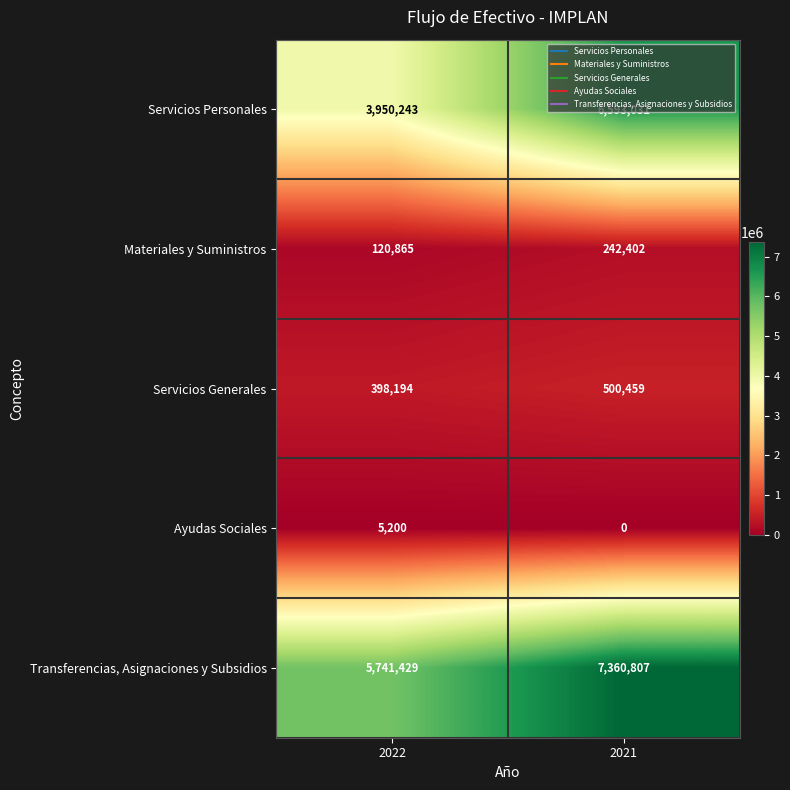

At 2021, list the series in order from largest to smallest.

Transferencias, Asignaciones y Subsidios, Servicios Personales, Servicios Generales, Materiales y Suministros, Ayudas Sociales